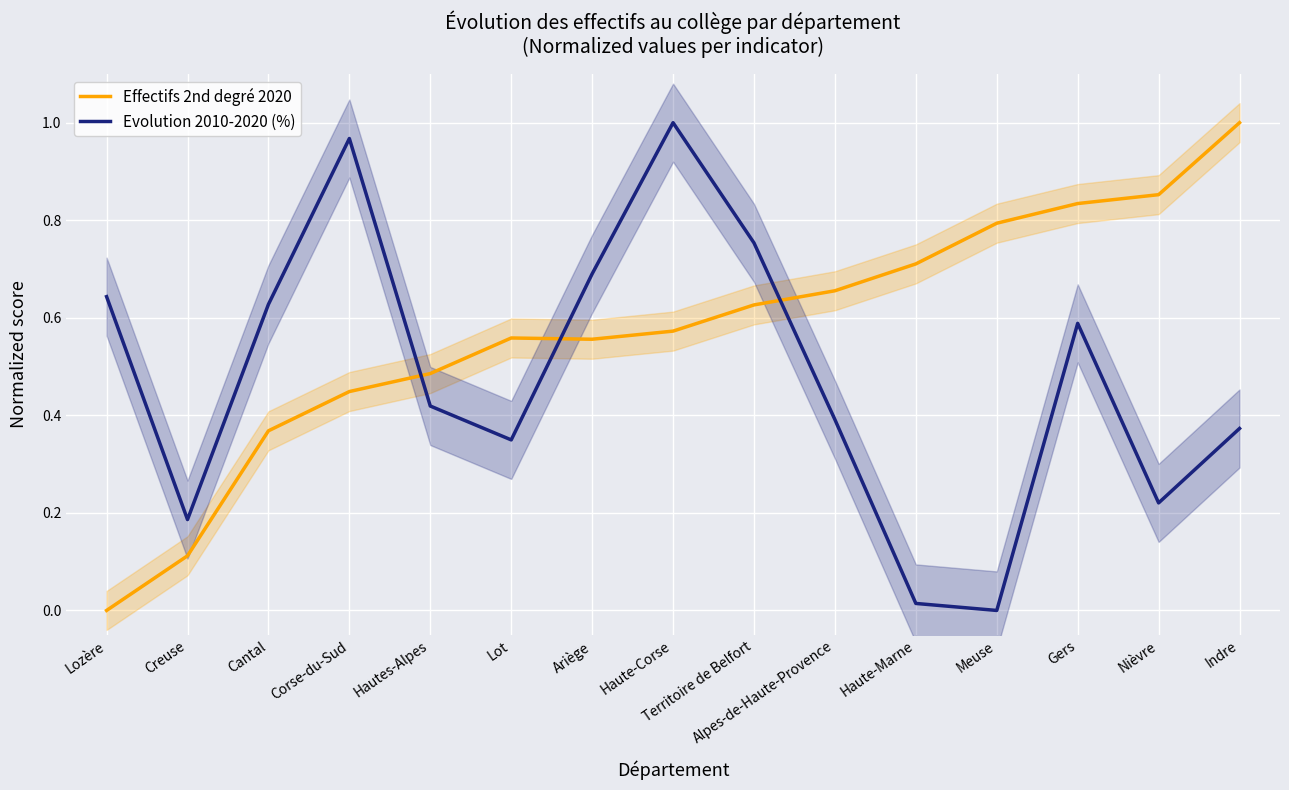

What is the total value across all series at Lot?

0.9